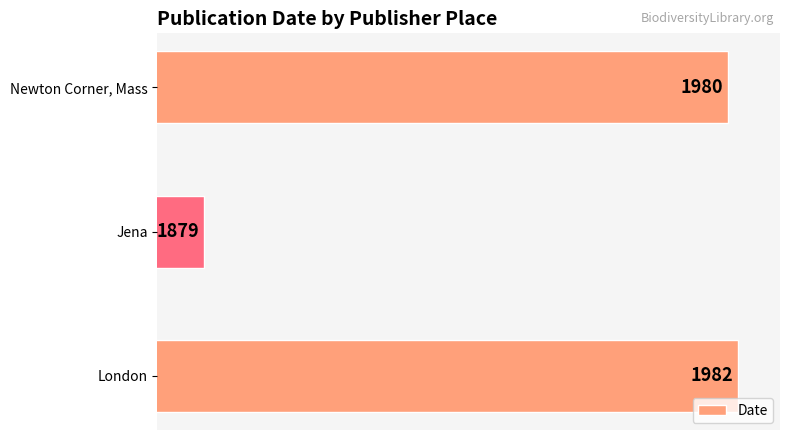

Between Jena and Newton Corner, Mass, which is larger?

Newton Corner, Mass